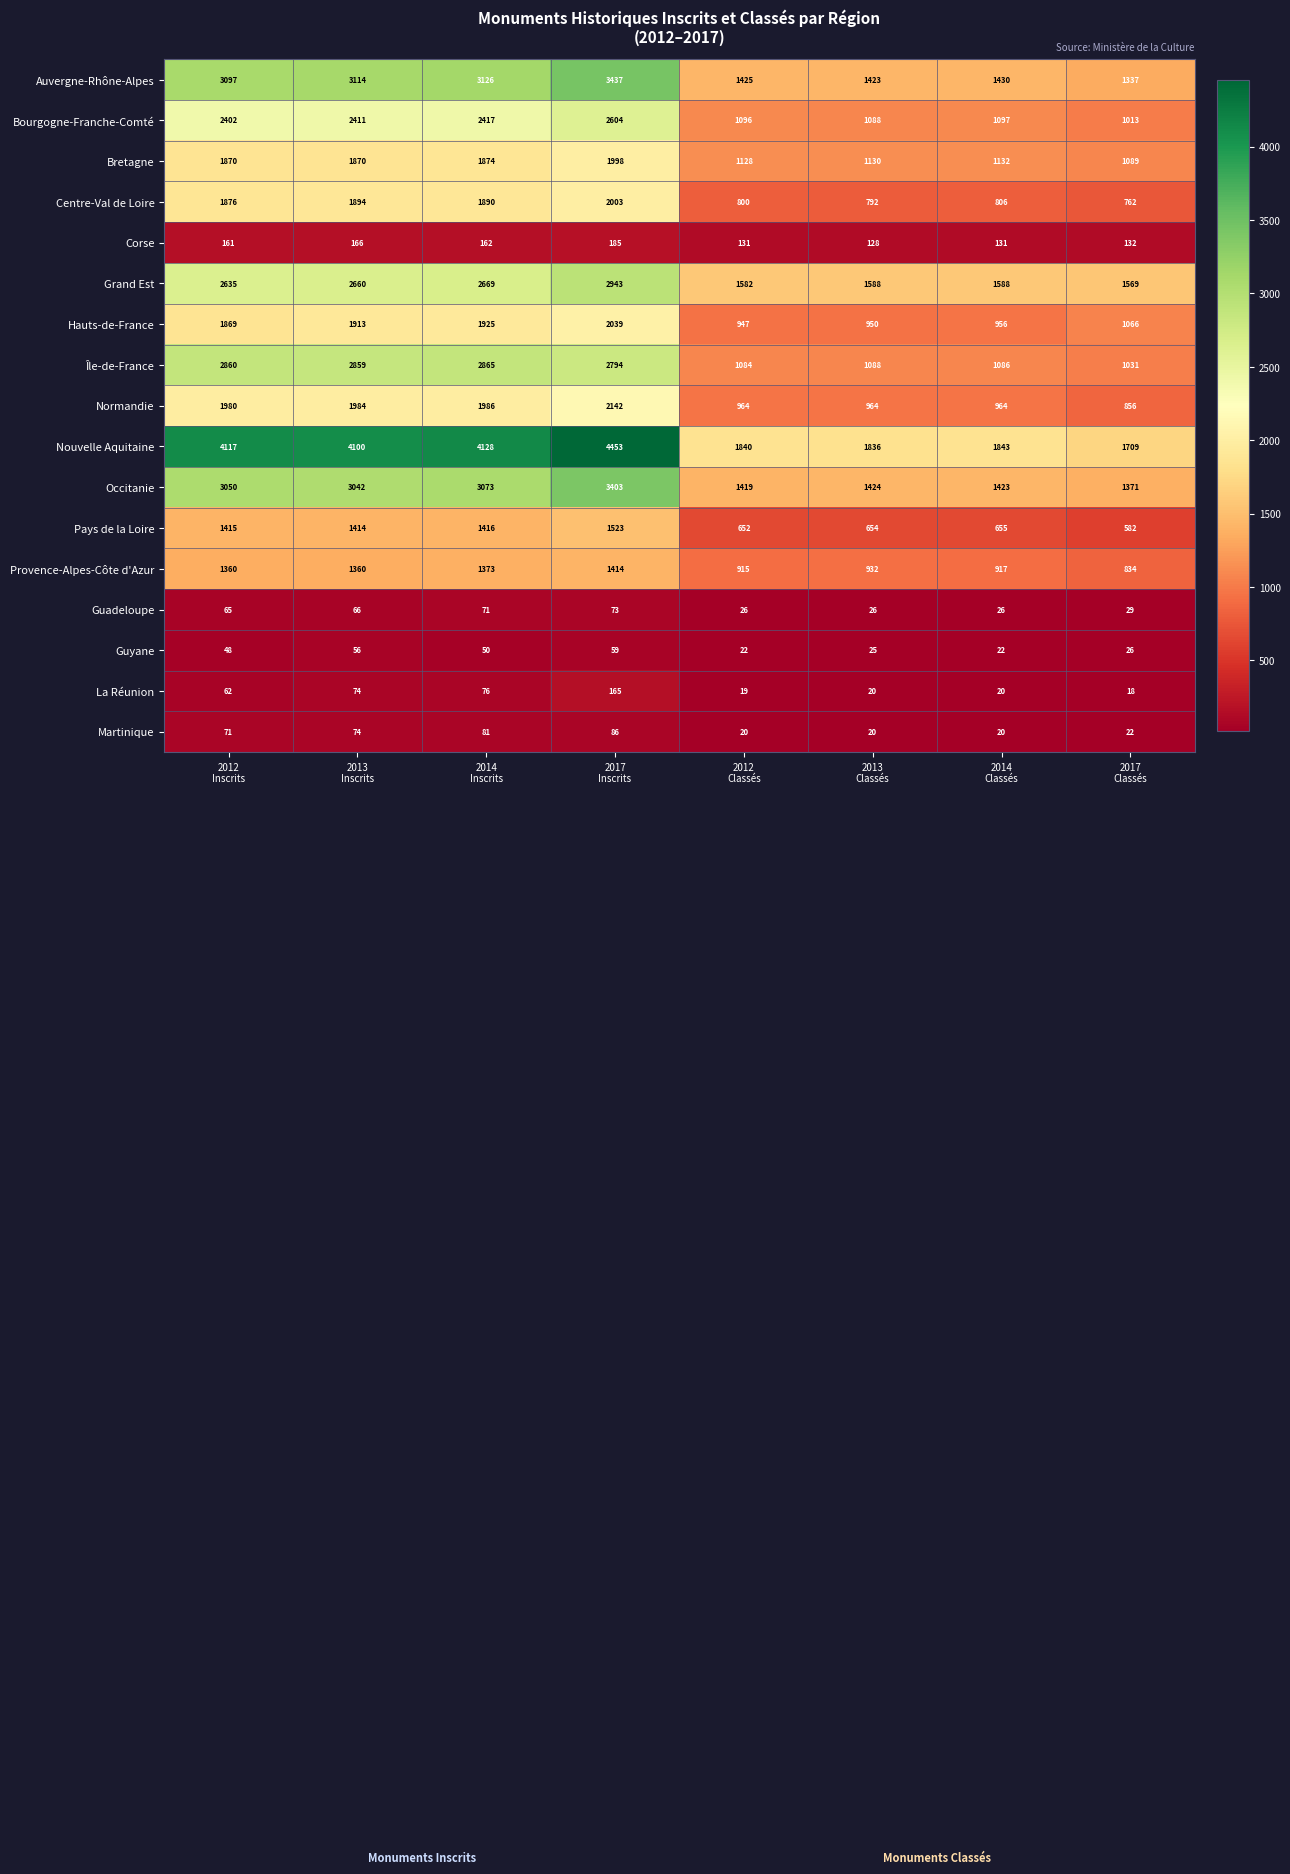

Which series has the largest total across all categories?

Nouvelle Aquitaine